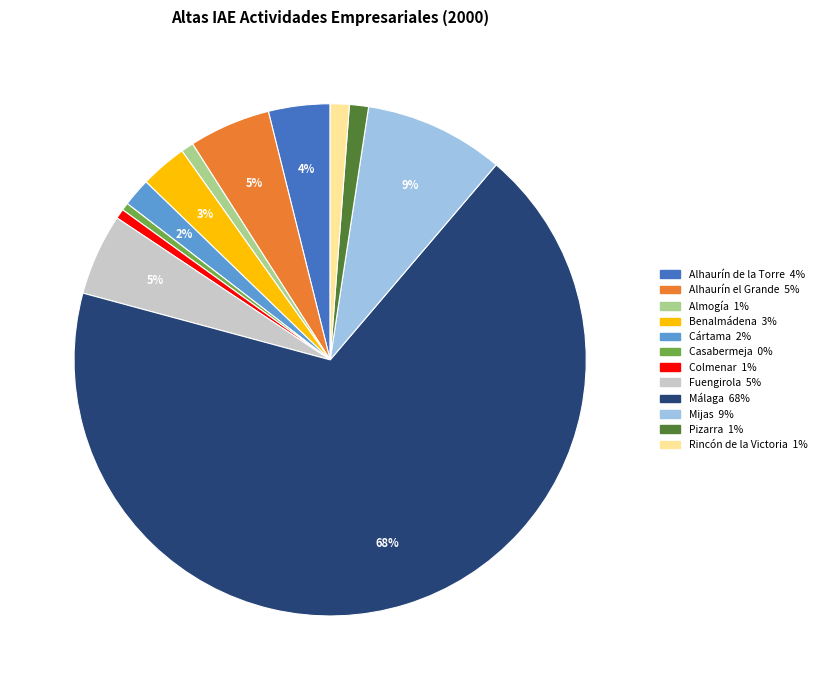

Which slice represents more than half of the pie?

Málaga